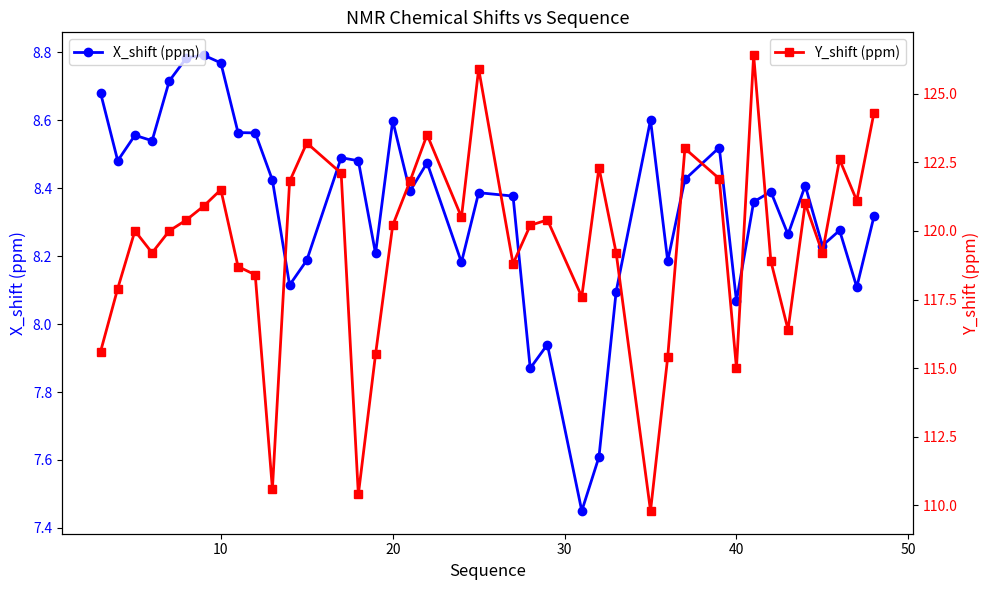

True or false: X_shift (ppm) has a value of 8.6 at 20.

True